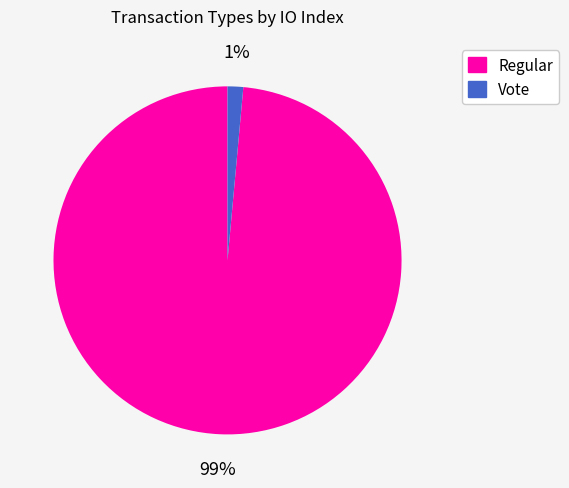

To the nearest percent, what is the average slice percentage?

50%